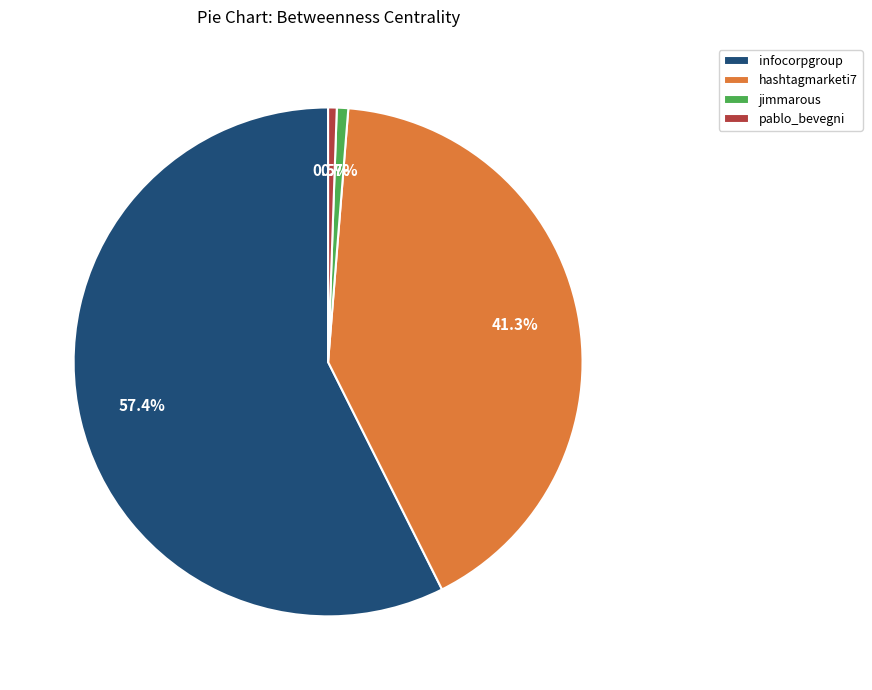

How many slices are in this pie chart?

4